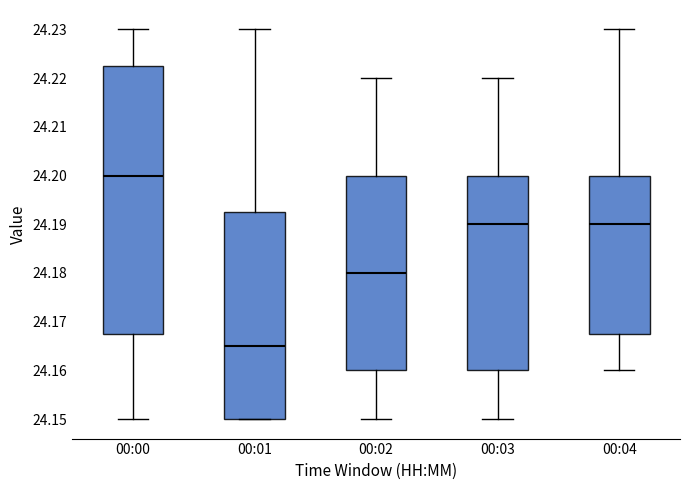

Which box is the tallest, from its lower edge to its upper edge?

00:00